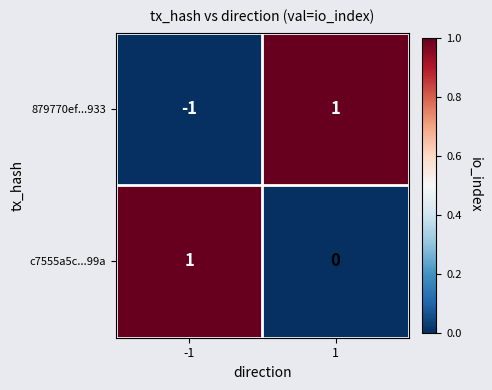

At how many categories does at least one series exceed 0?

2